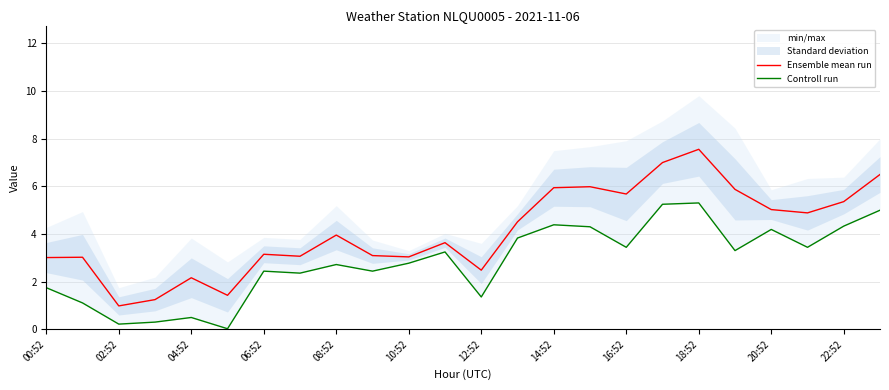

At which label does Ensemble mean run reach its peak?

18:52